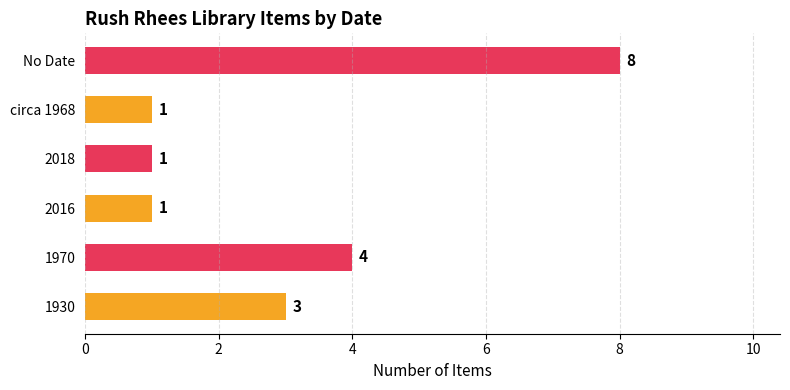

How many data points does each series have?

6